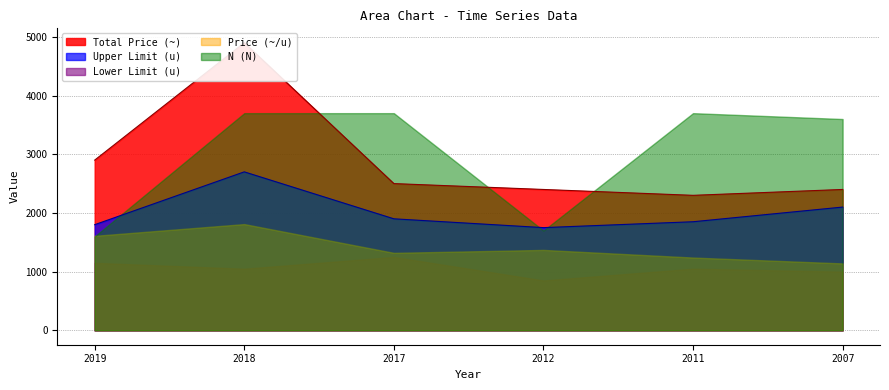

Which category has the highest value in the Upper Limit (u) series?

2018